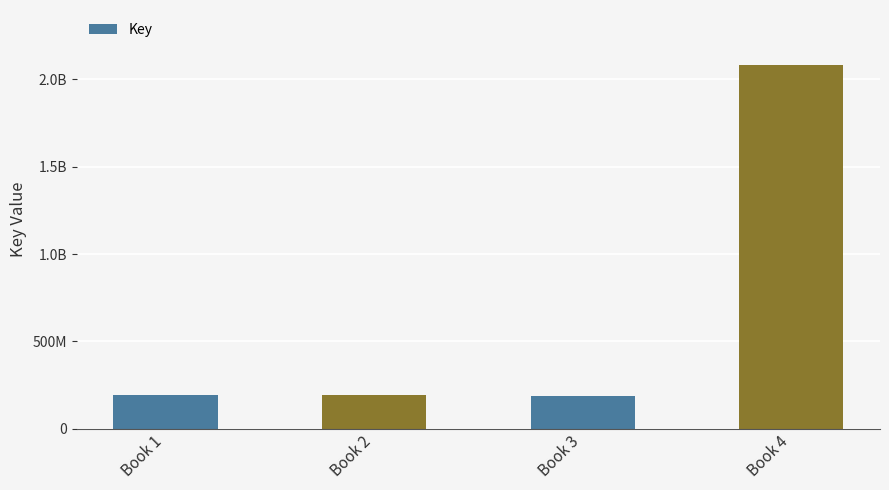

What is the maximum value shown in the chart?

2084772060